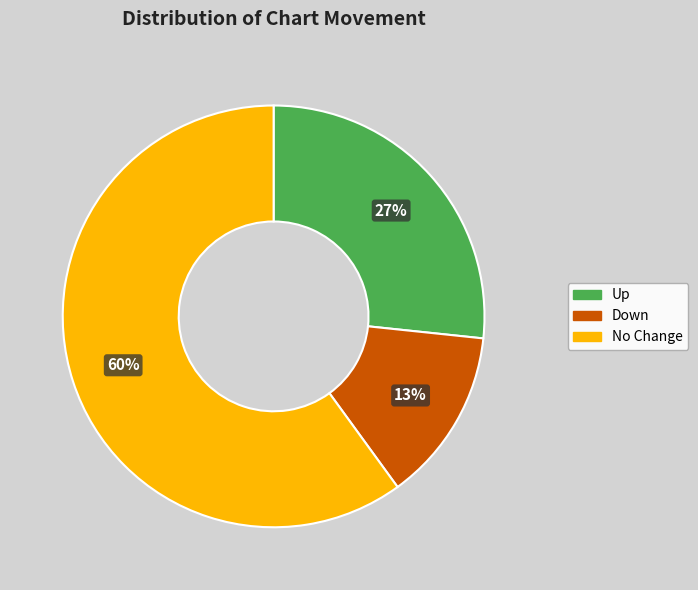

Which category has the smallest portion of the pie?

Down